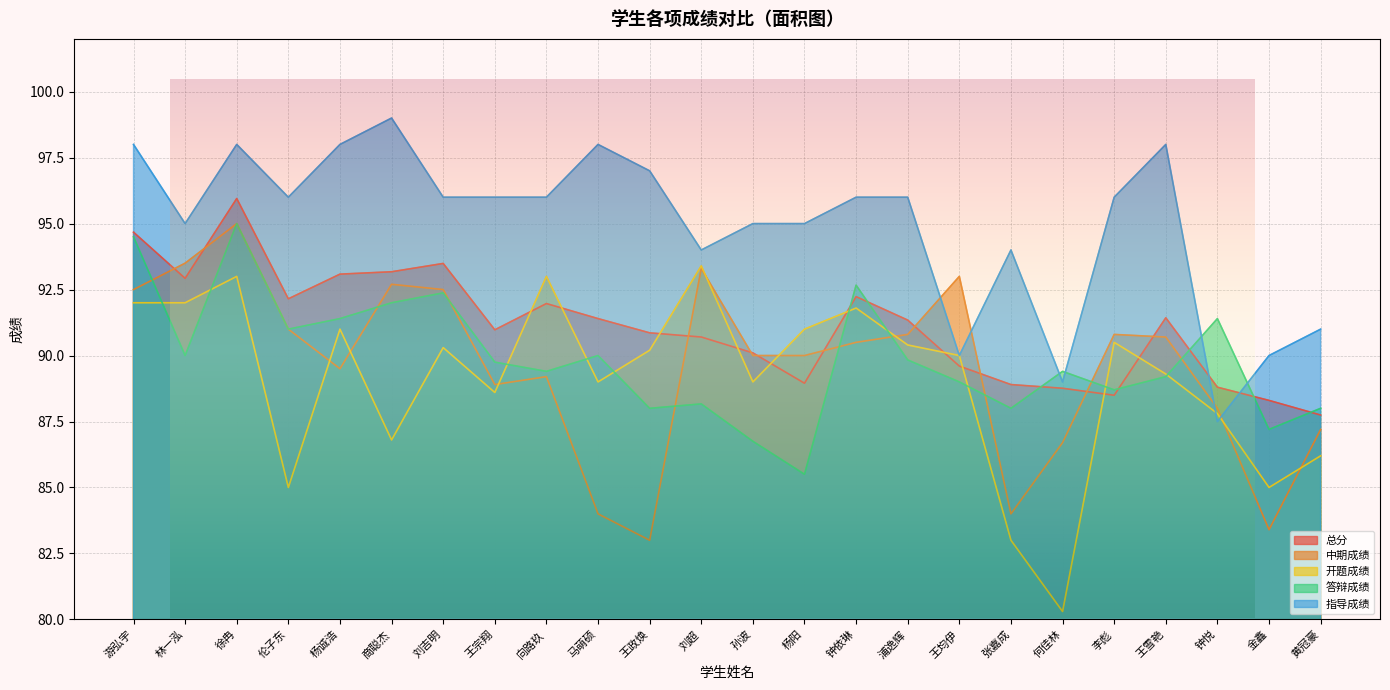

How many series are shown in this chart?

5